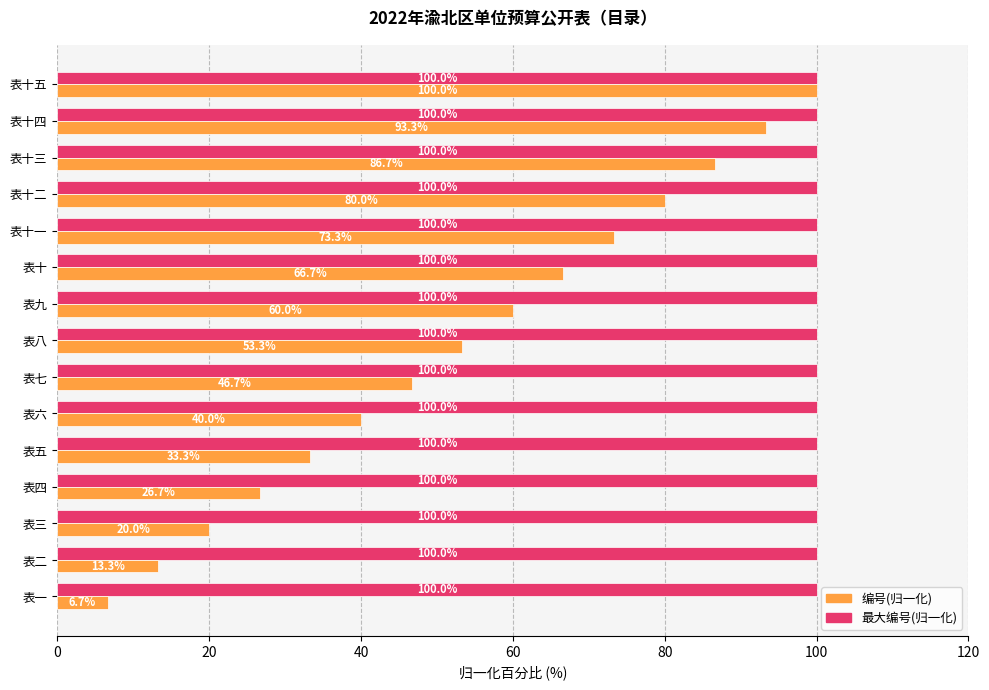

At how many categories does at least one series exceed 18?

15